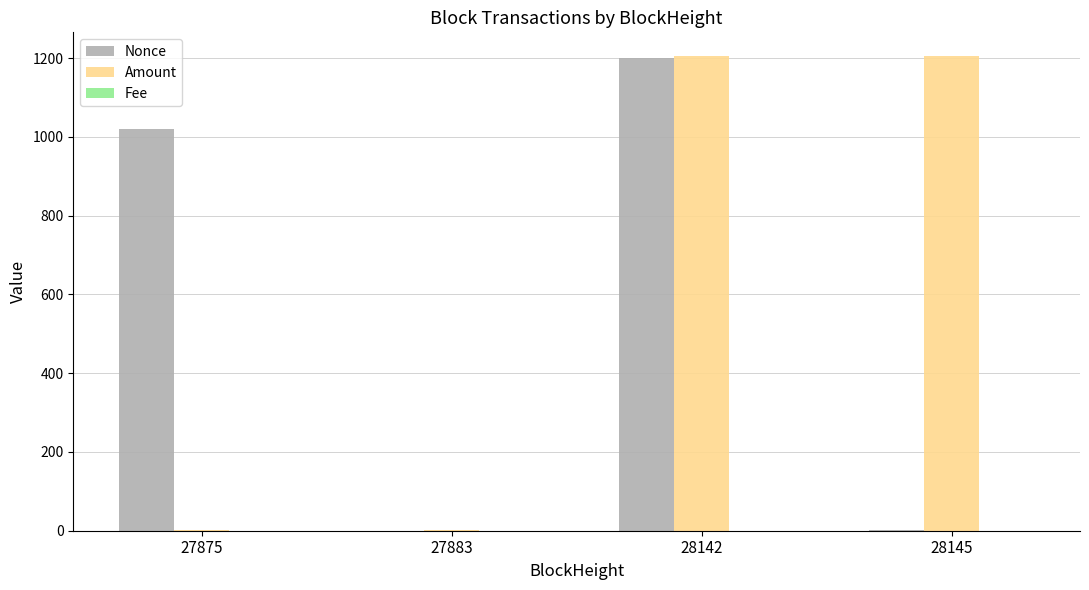

Is the value of Nonce at 27875 greater than the value of Amount at 28142?

No